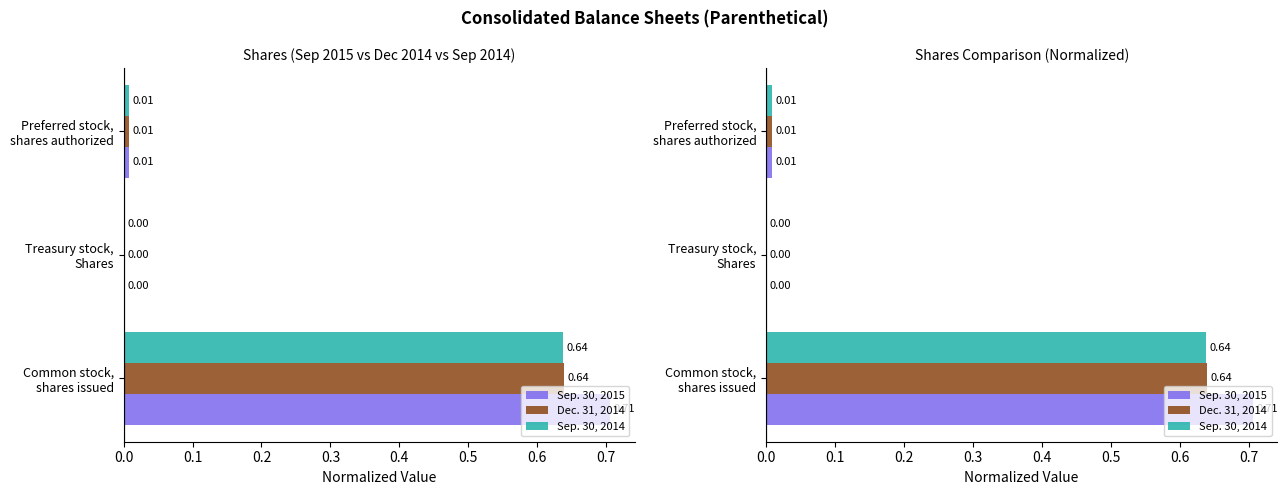

What is the sum of the Sep. 30, 2014 values at Common stock, shares issued and Preferred stock, shares authorized?

0.6